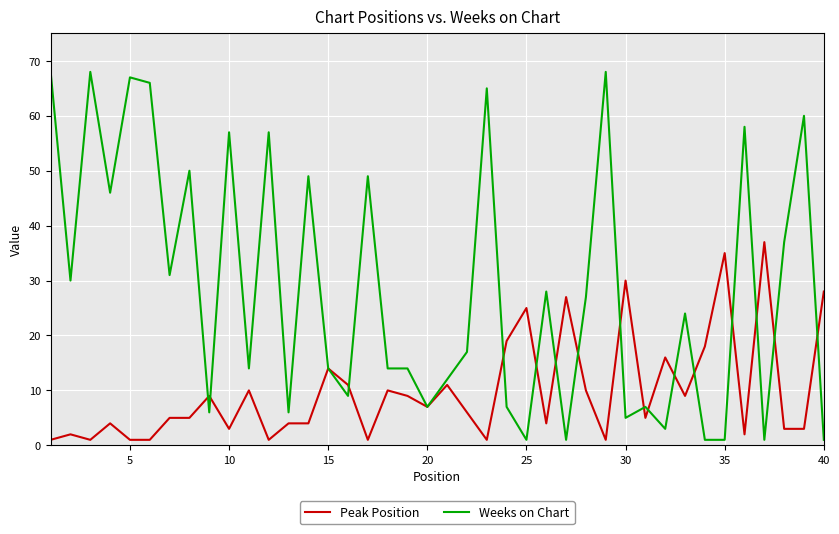

What is the maximum value shown in the chart?

68